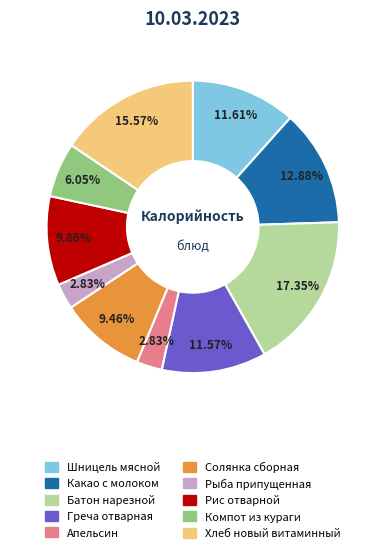

What is the ratio of the value at Хлеб новый витаминный to the value at Рис отварной?

1.6